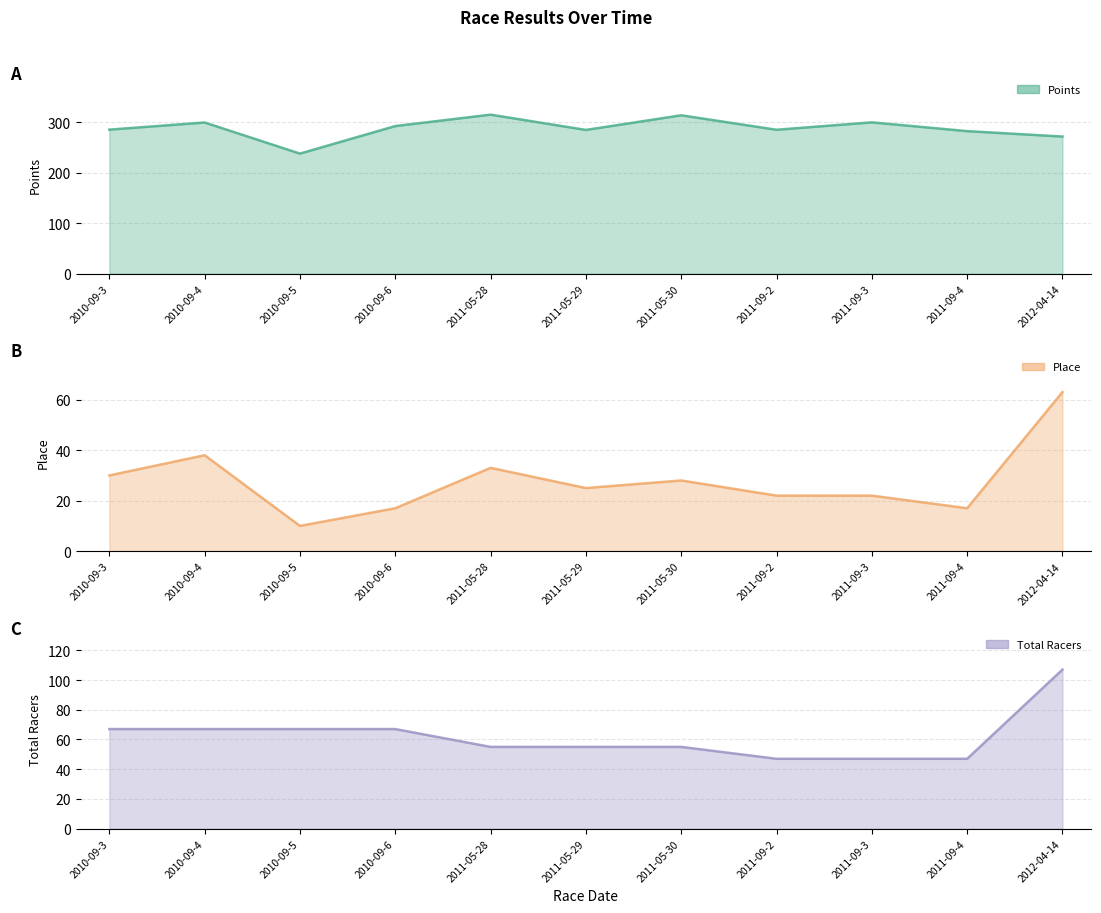

At which label does Place first exceed 25?

2010-09-3